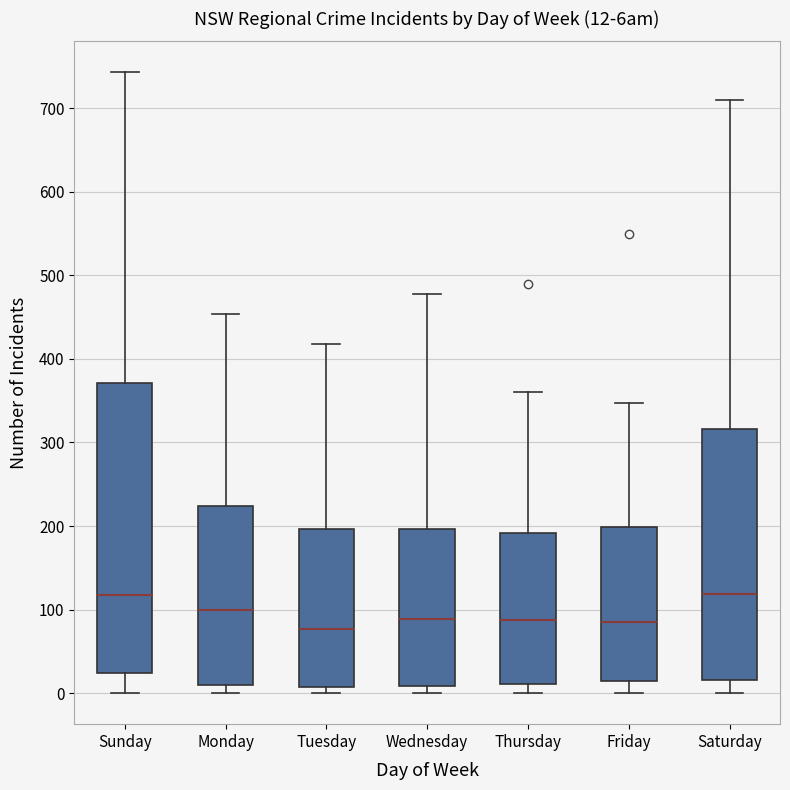

Which box is the tallest, from its lower edge to its upper edge?

Sunday